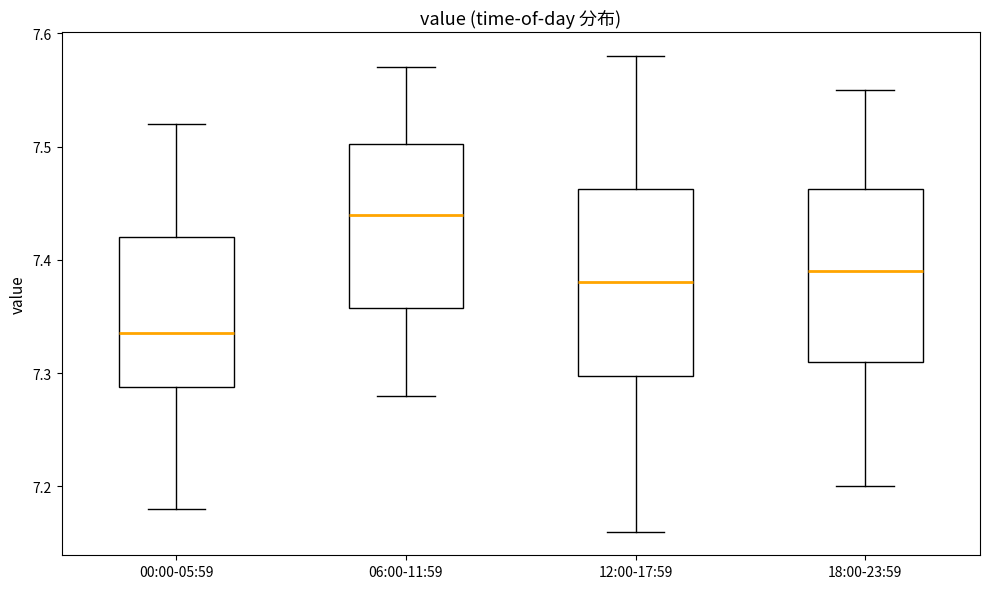

Which box has the highest median line?

06:00-11:59